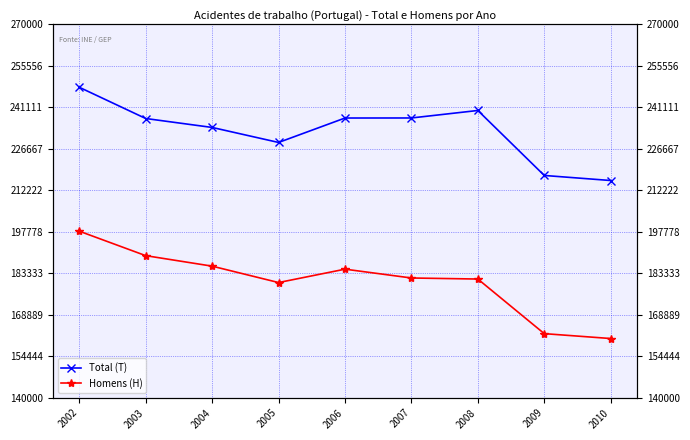

True or false: Total (T) and Homens (H) cross at least once.

False